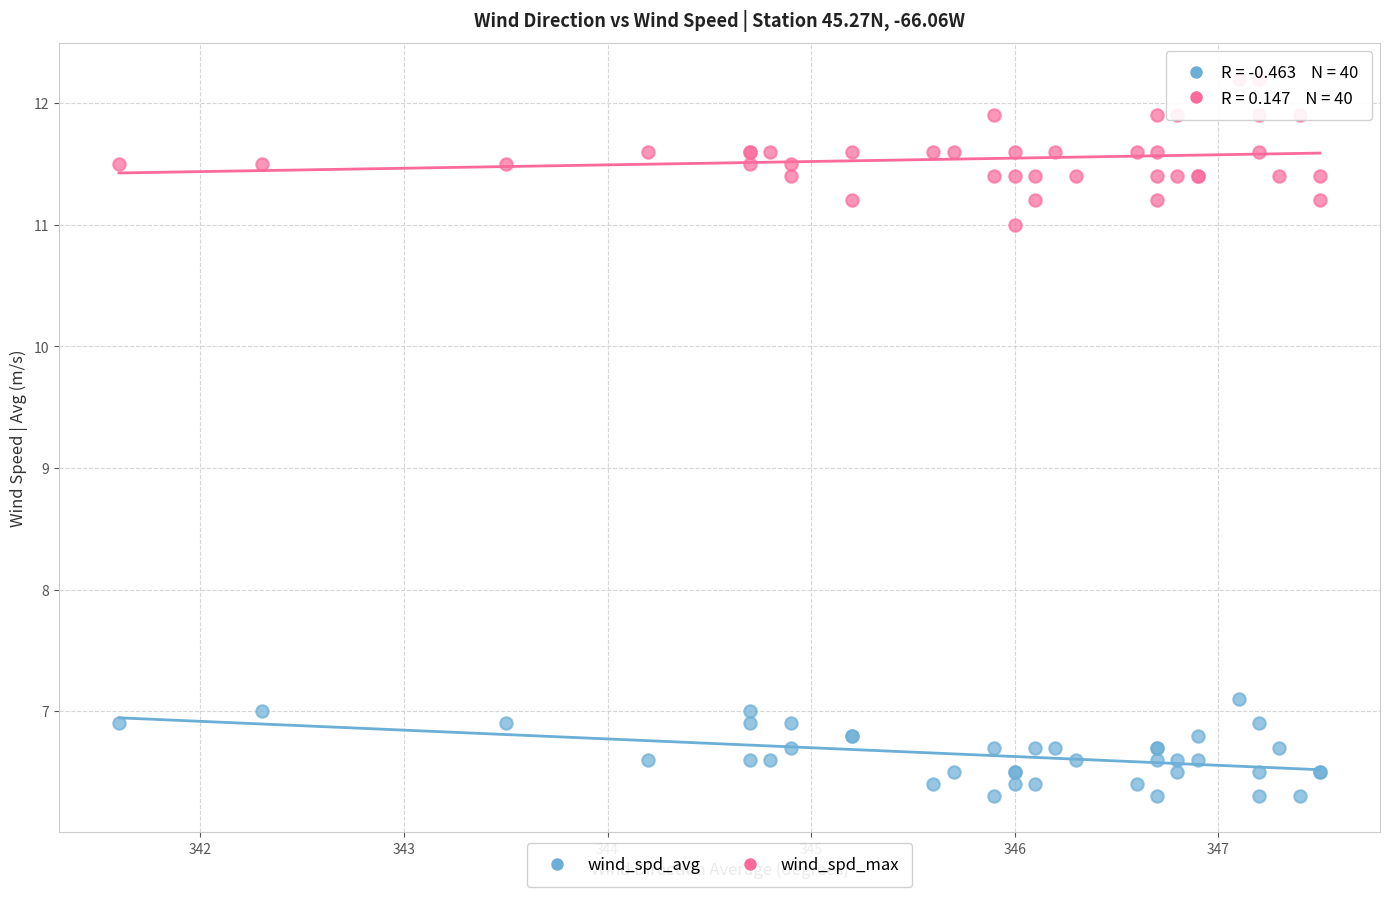

Which series has the widest spread of Y values?

wind_spd_max